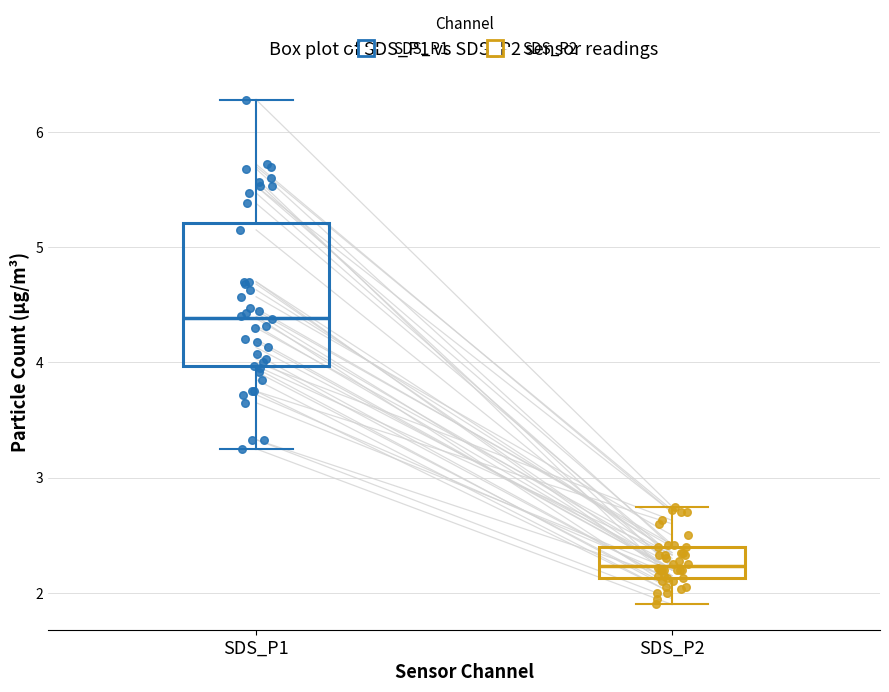

Comparing the boxes themselves (not the whiskers), which one is the tallest?

SDS_P1